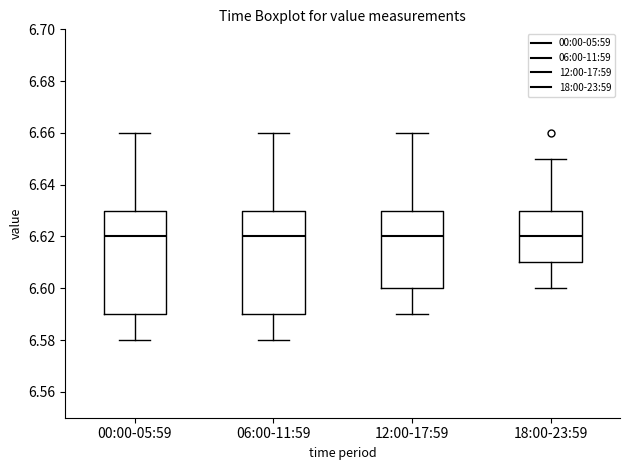

Reading left to right, read every box against the y-axis: the position of its median line, the range the box covers, and the ends of its whiskers. The values are not printed on the chart, so give them approximately, as read against the axis.

00:00-05:59: median 6.62, box 6.59 to 6.63, whiskers 6.58 to 6.66
06:00-11:59: median 6.62, box 6.59 to 6.63, whiskers 6.58 to 6.66
12:00-17:59: median 6.62, box 6.60 to 6.63, whiskers 6.59 to 6.66
18:00-23:59: median 6.62, box 6.61 to 6.63, whiskers 6.60 to 6.65